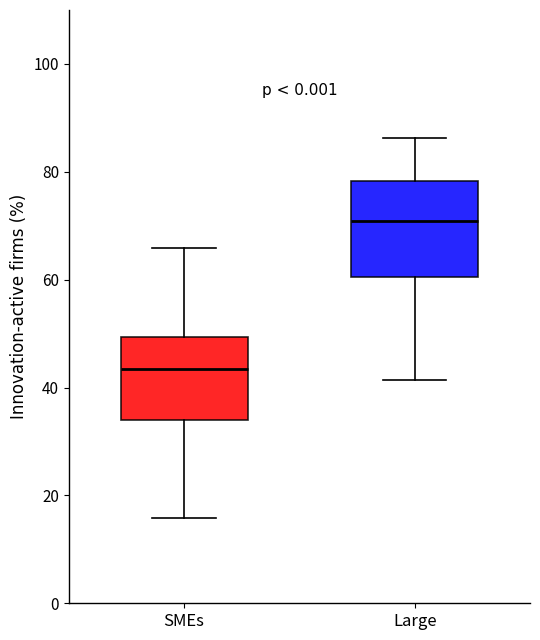

Where is the lower edge of the box for SMEs on the y-axis? The values are not printed on the chart, so give them approximately, as read against the axis.

34